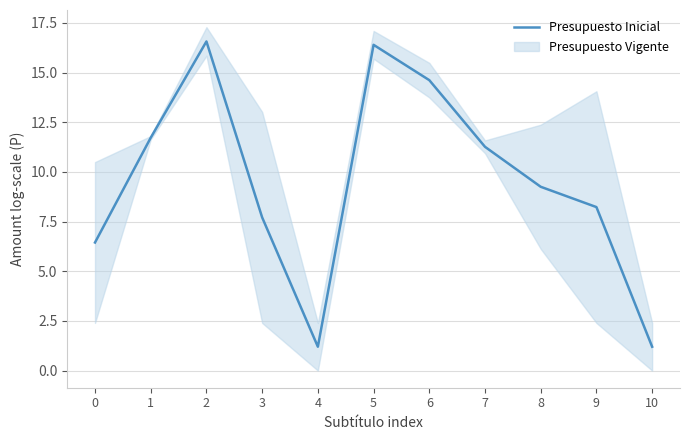

What is the ratio of the value at 6 to the value at 9?

1.8